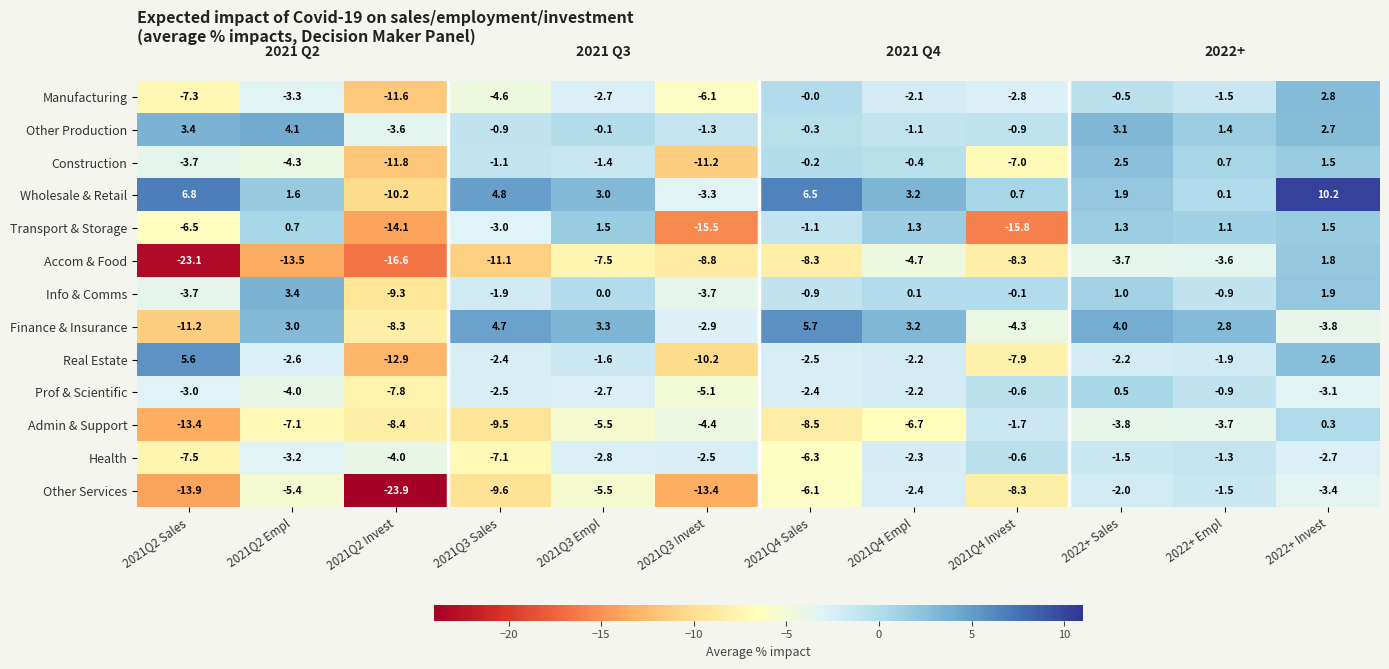

At which label is Other Production closest to 0?

2021Q3 Empl